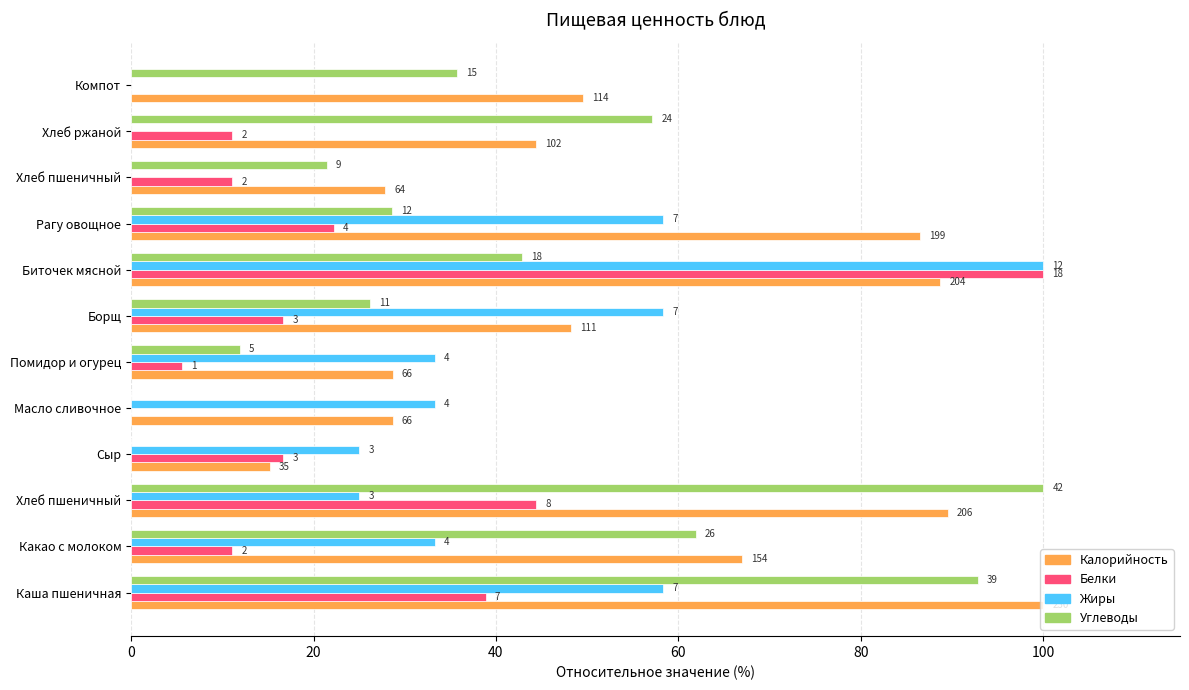

What are all the series names shown in the legend?

Калорийность, Белки, Жиры, Углеводы